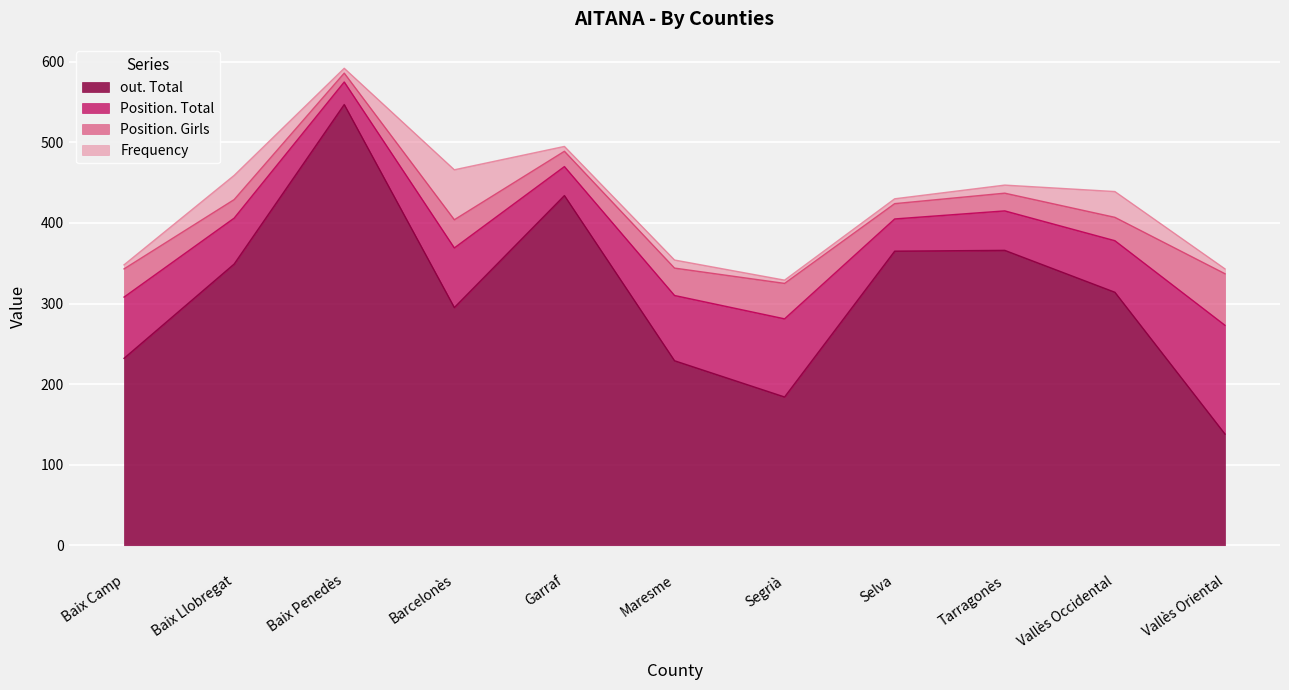

Rank the categories by Position. Total value from lowest to highest.

Baix Penedès, Garraf, Selva, Tarragonès, Baix Llobregat, Vallès Occidental, Barcelonès, Baix Camp, Maresme, Segrià, Vallès Oriental